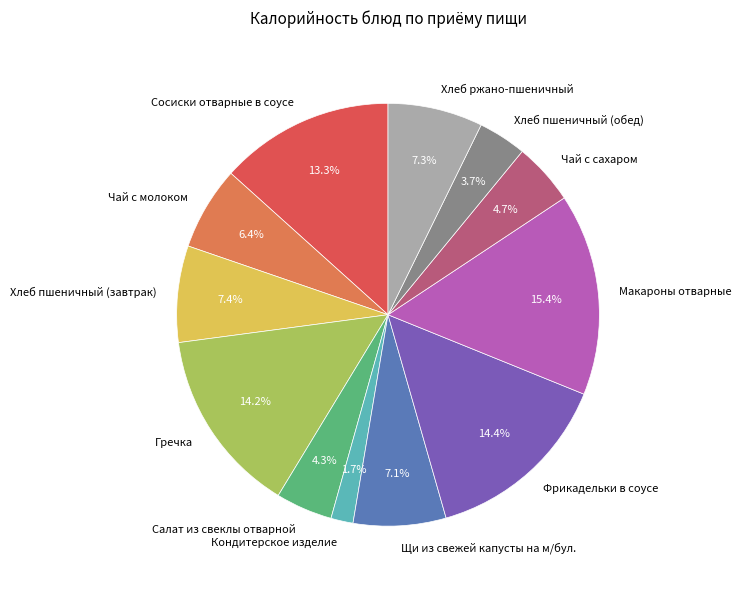

To the nearest percent, what percentage of the pie is Чай с молоком?

6%